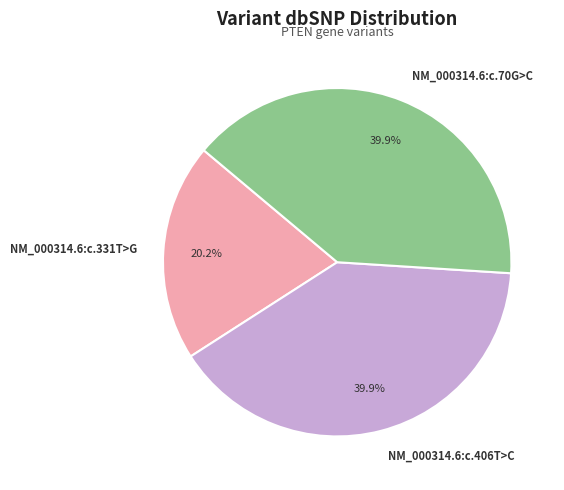

How many slices are in this pie chart?

3